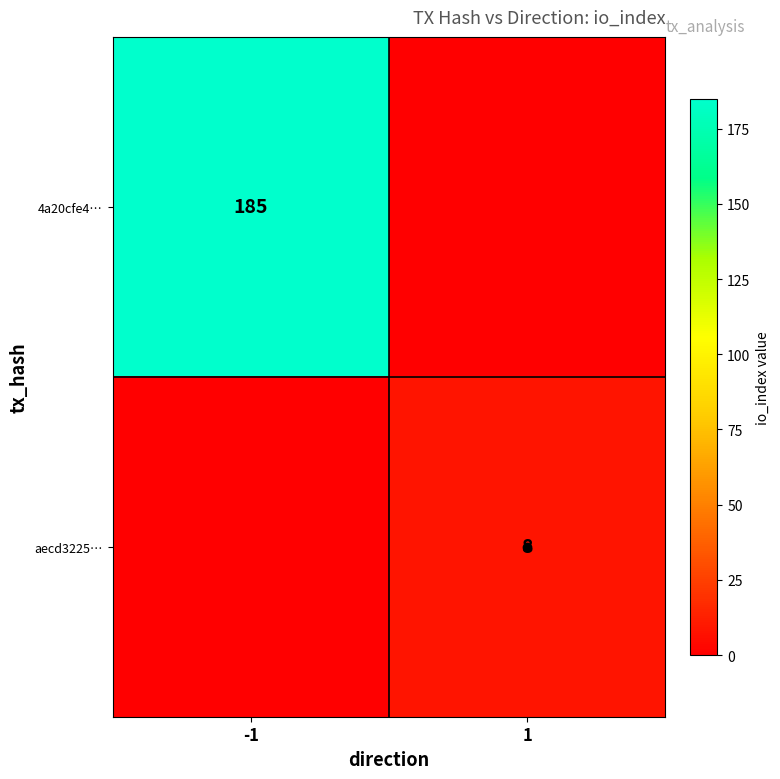

At -1, list the series in order from largest to smallest.

4a20cfe4…, aecd3225…